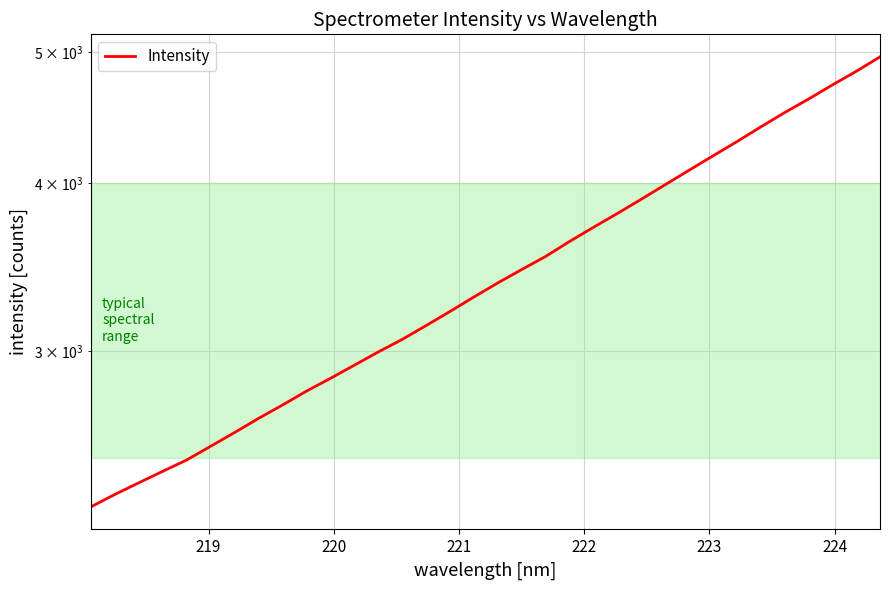

What is the value of the 29th point from the left?

4399.1